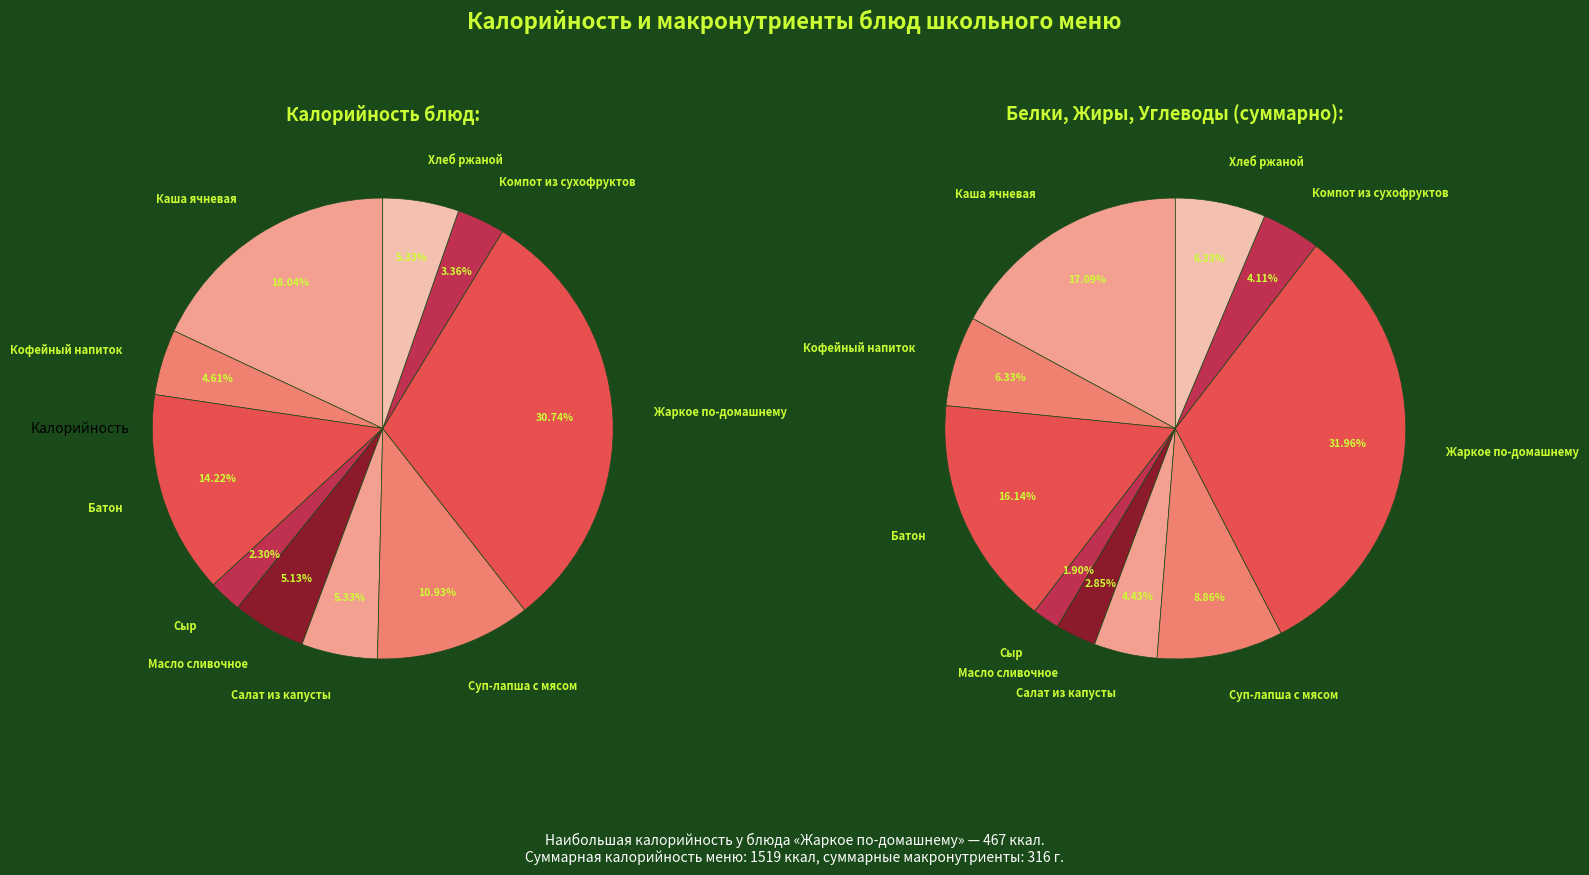

How much of the chart is everything except Сыр?

97.7%